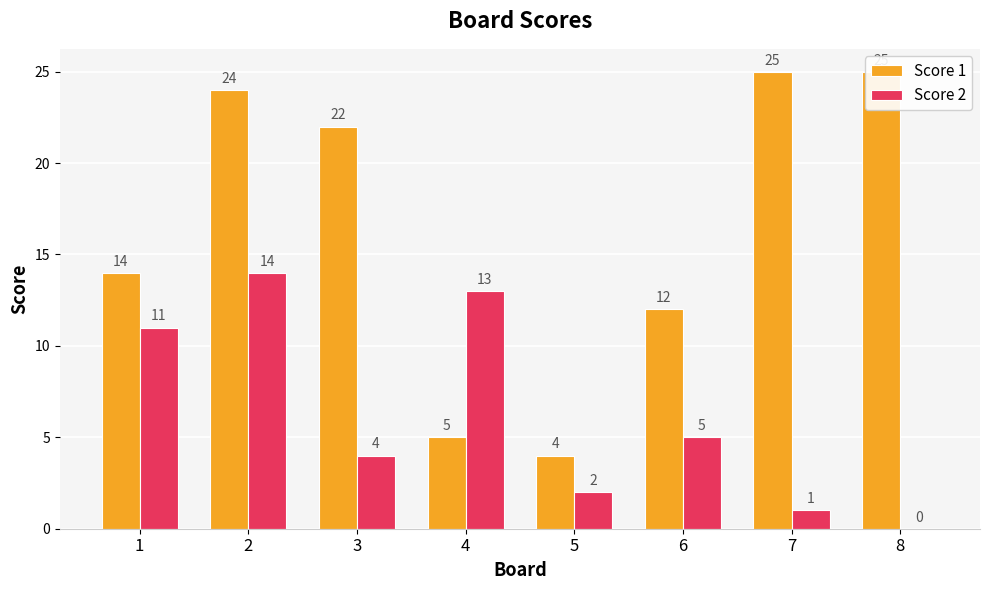

Rank the series at 5 from lowest to highest value.

Score 2, Score 1